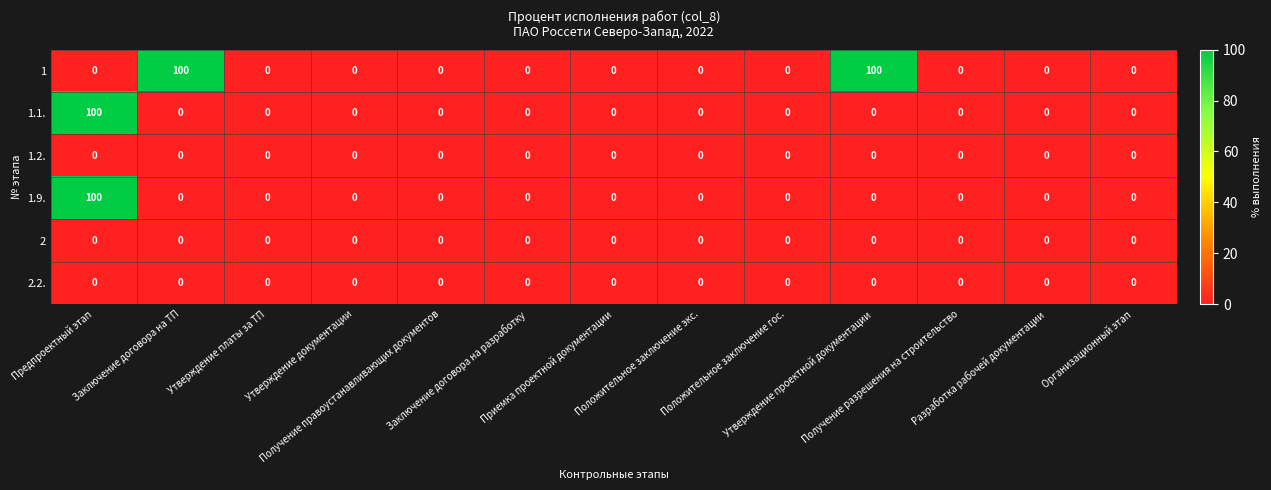

What is the sum of all 1 values?

200